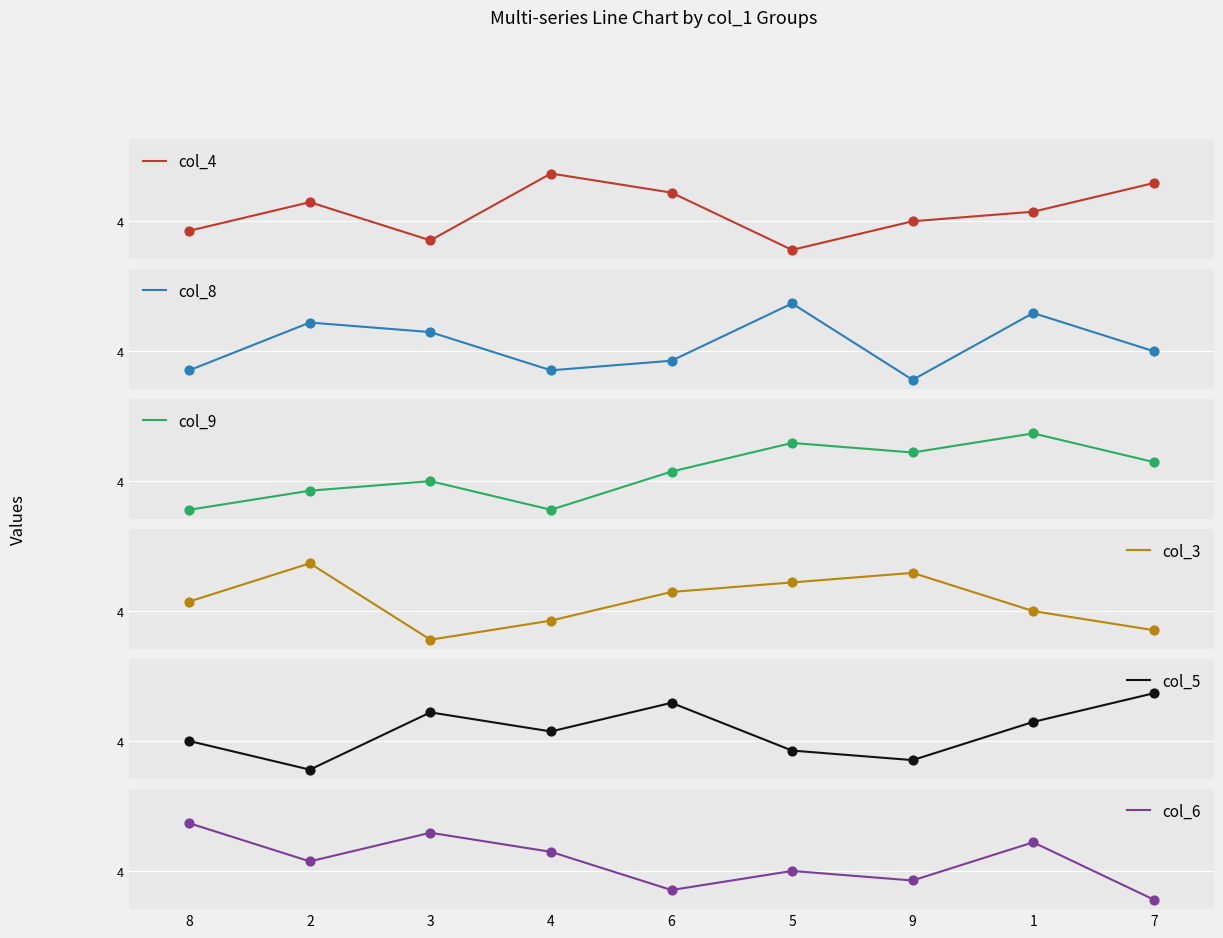

At which category is the sum across all series the highest?

1